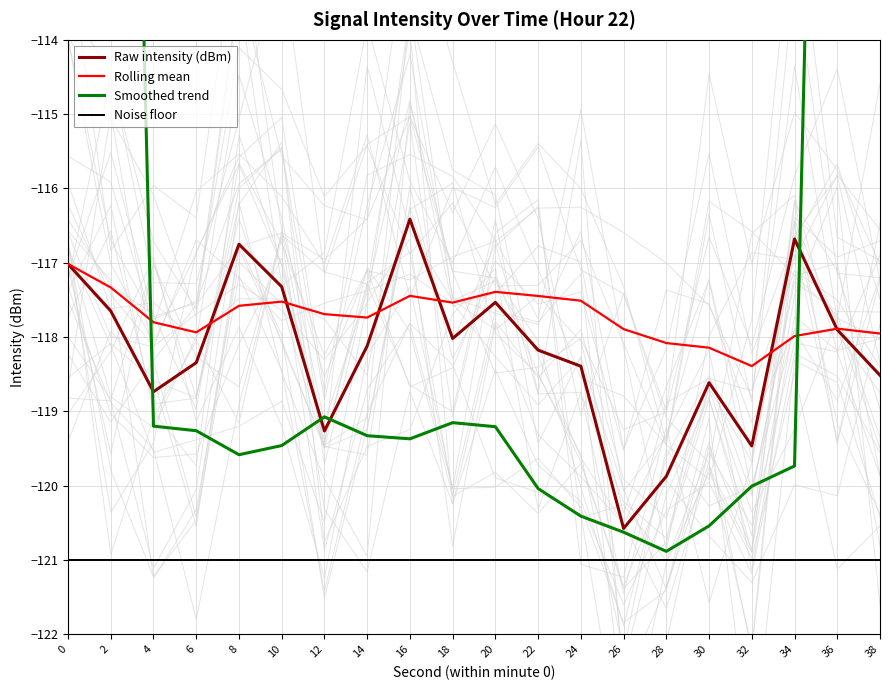

Reading left to right, list all the values displayed in this chart.

Raw intensity (dBm): -117.0	-117.6	-118.7	-118.3	-116.8	-117.3	-119.3	-118.1	-116.4	-118.0	-117.5	-118.2	-118.4	-120.6	-119.9	-118.6	-119.5	-116.7	-117.9	-118.5
Rolling mean: -117.0	-117.3	-117.8	-117.9	-117.6	-117.5	-117.7	-117.7	-117.4	-117.5	-117.4	-117.4	-117.5	-117.9	-118.1	-118.1	-118.4	-118.0	-117.9	-118.0
Smoothed trend: -72.2	-95.8	-119.2	-119.3	-119.6	-119.5	-119.1	-119.3	-119.4	-119.2	-119.2	-120.0	-120.4	-120.6	-120.9	-120.5	-120.0	-119.7	-96.0	-72.1
Noise floor: -121.0	-121.0	-121.0	-121.0	-121.0	-121.0	-121.0	-121.0	-121.0	-121.0	-121.0	-121.0	-121.0	-121.0	-121.0	-121.0	-121.0	-121.0	-121.0	-121.0